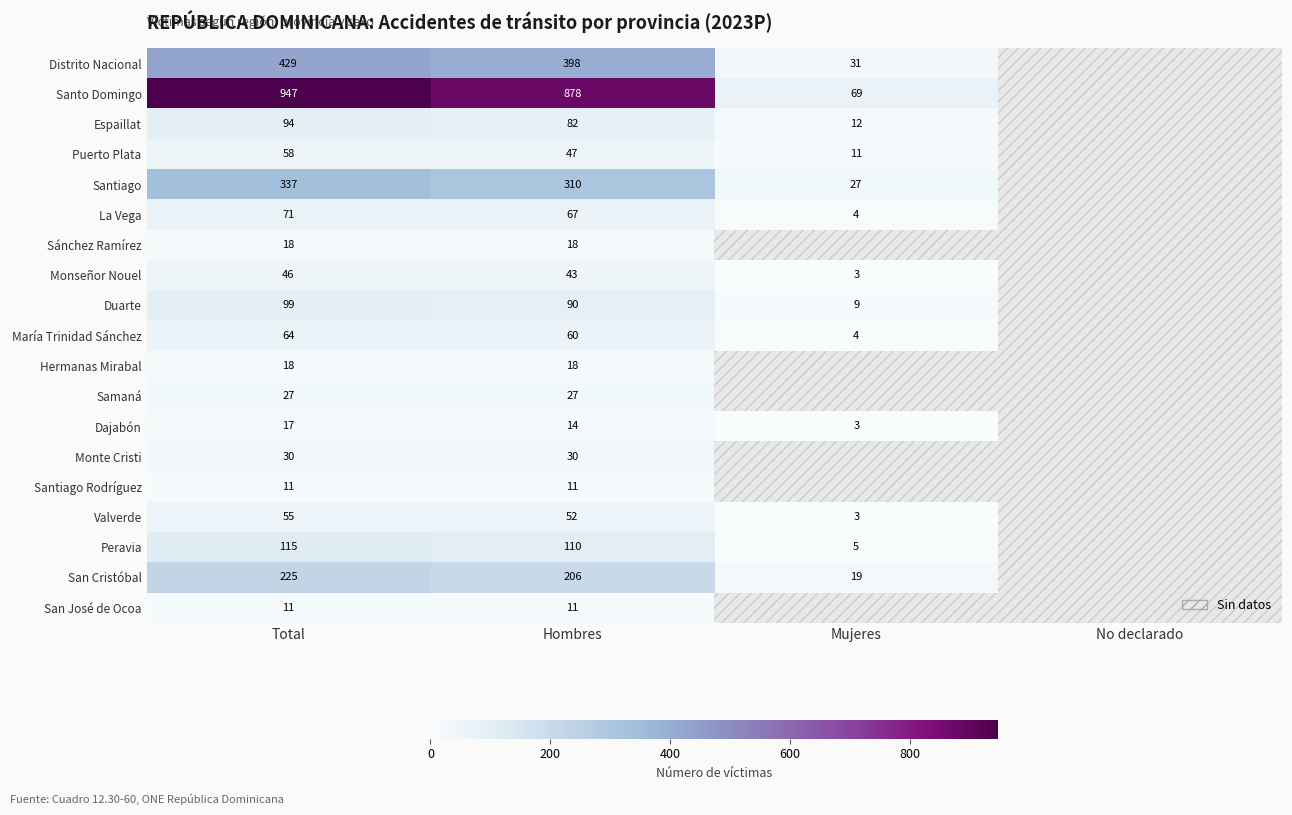

The Puerto Plata series shows 4 at Mujeres. True or false?

False